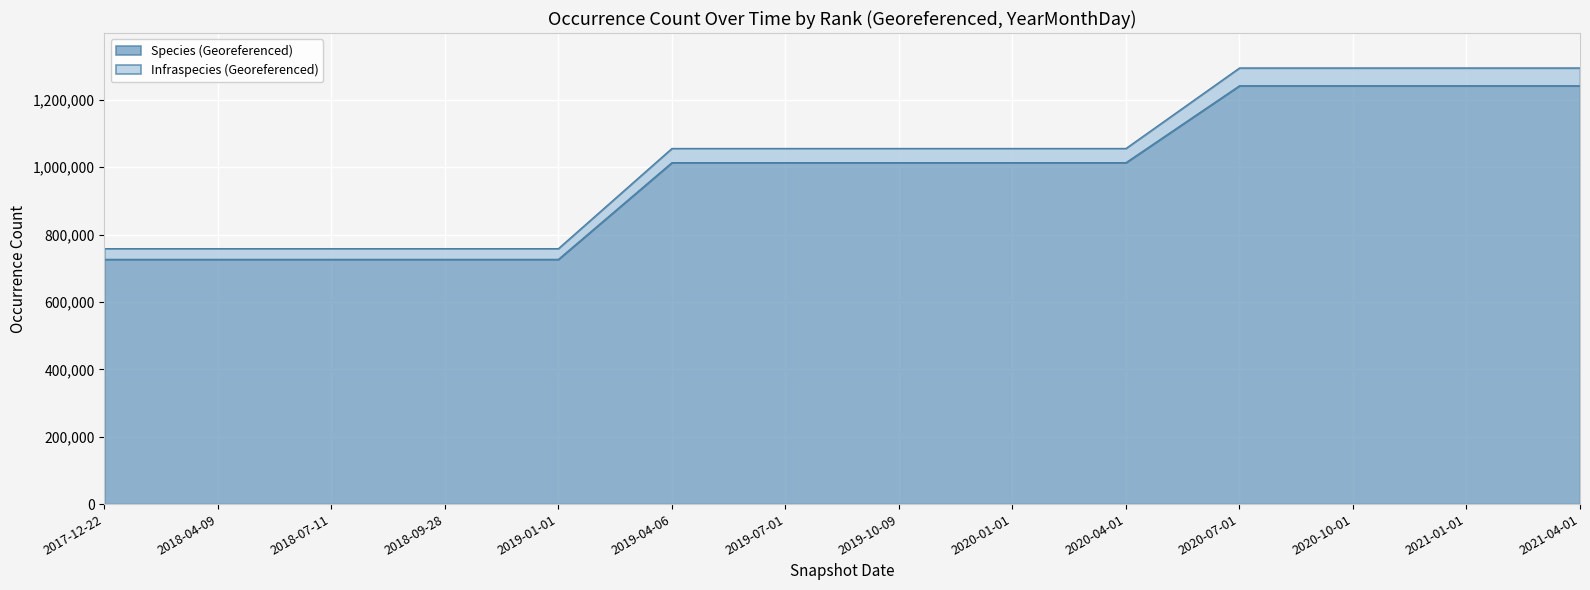

What are all the series names shown in the legend?

Species (Georeferenced), Infraspecies (Georeferenced)